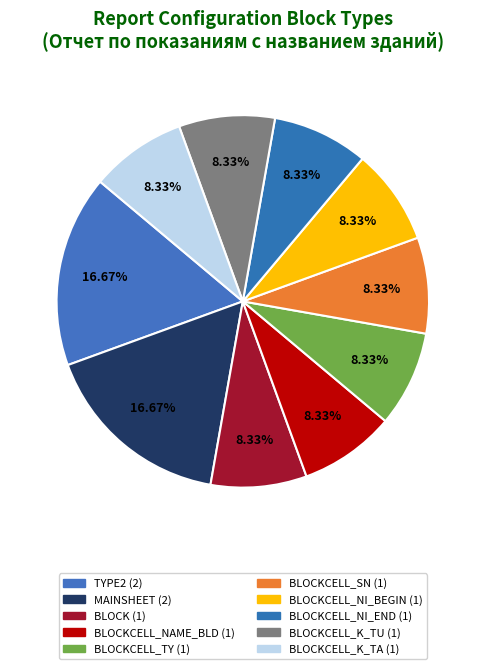

To the nearest percent, what is the average slice percentage?

10%